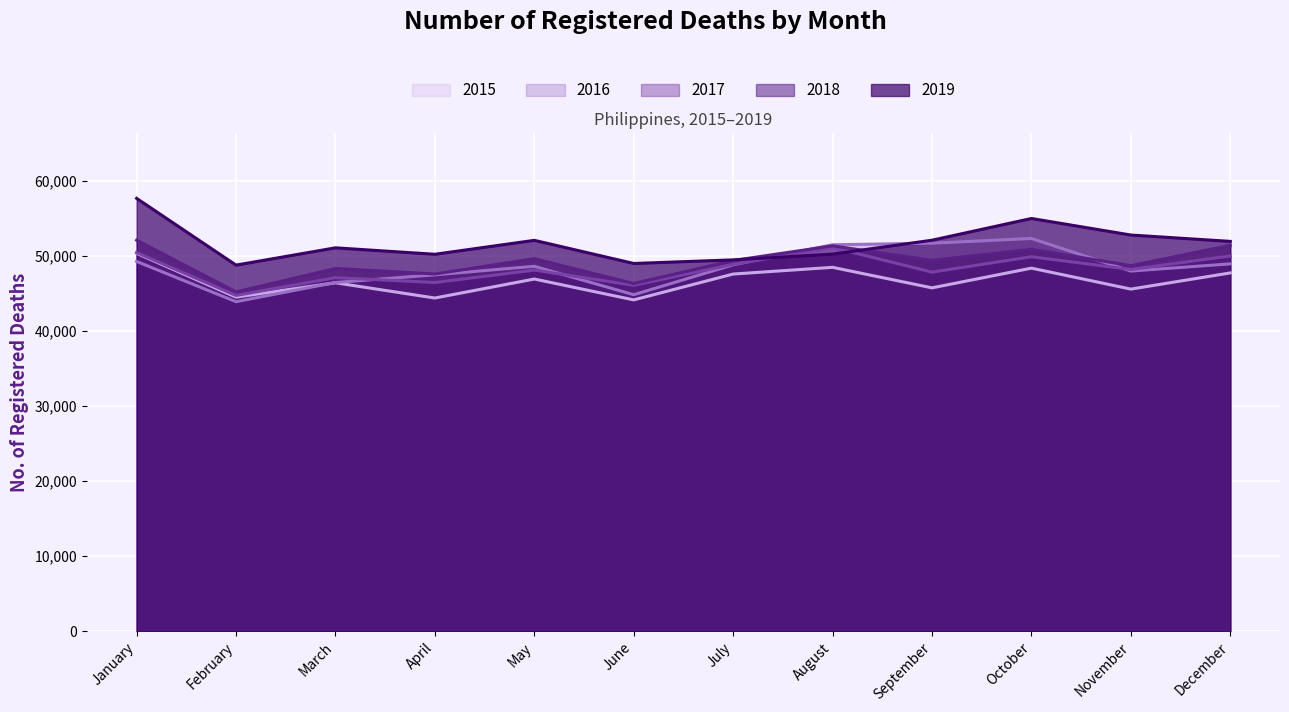

What are all the series names shown in the legend?

2015, 2016, 2017, 2018, 2019